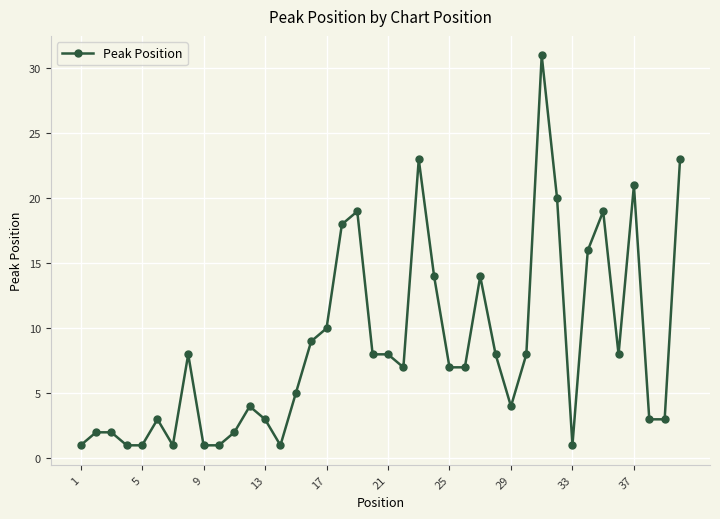

What is the value of the 35th point from the left?

19